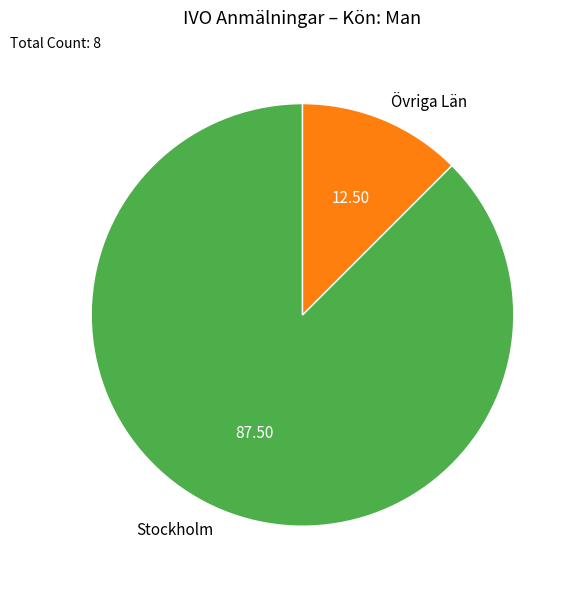

Rank the categories by value from lowest to highest.

Övriga Län, Stockholm